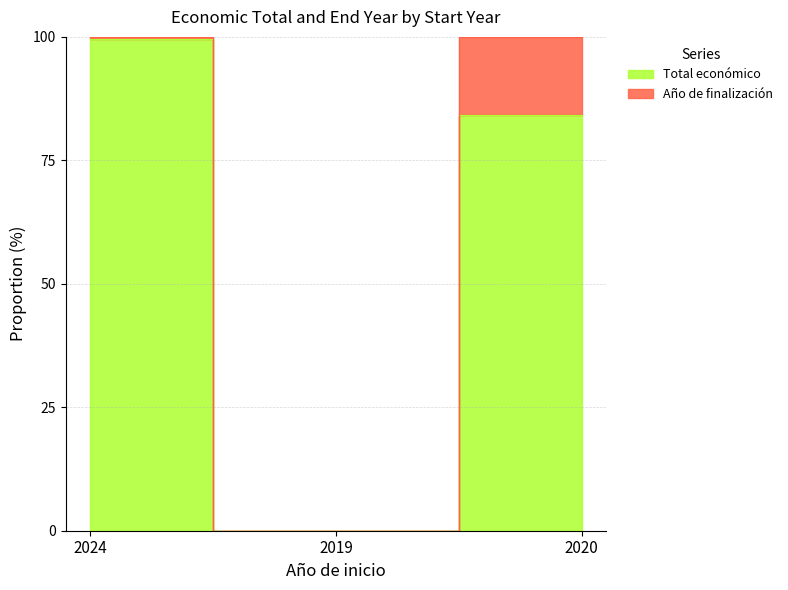

Reading left to right, transcribe all the data shown in this chart.

2024=100	2019=0	2020=100